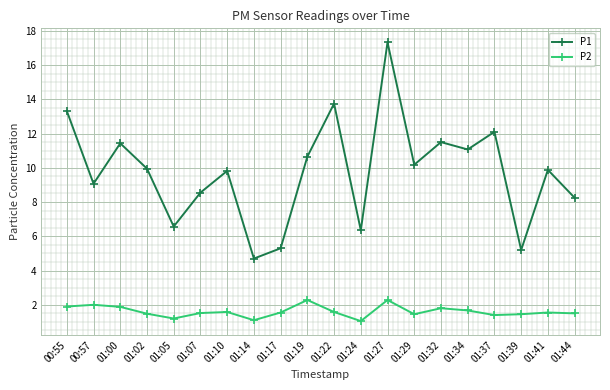

What is the difference between the highest and lowest values at 01:22?

12.2